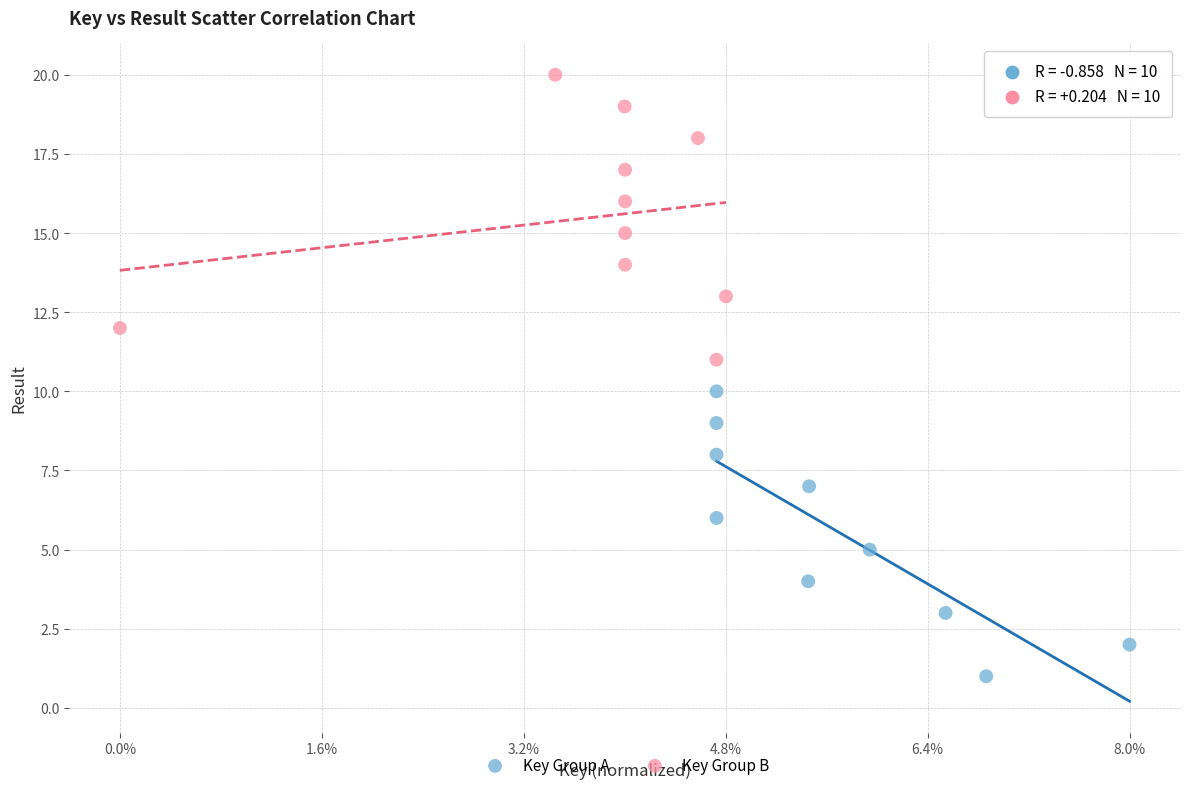

Which series reaches the minimum Y coordinate?

Key Group A